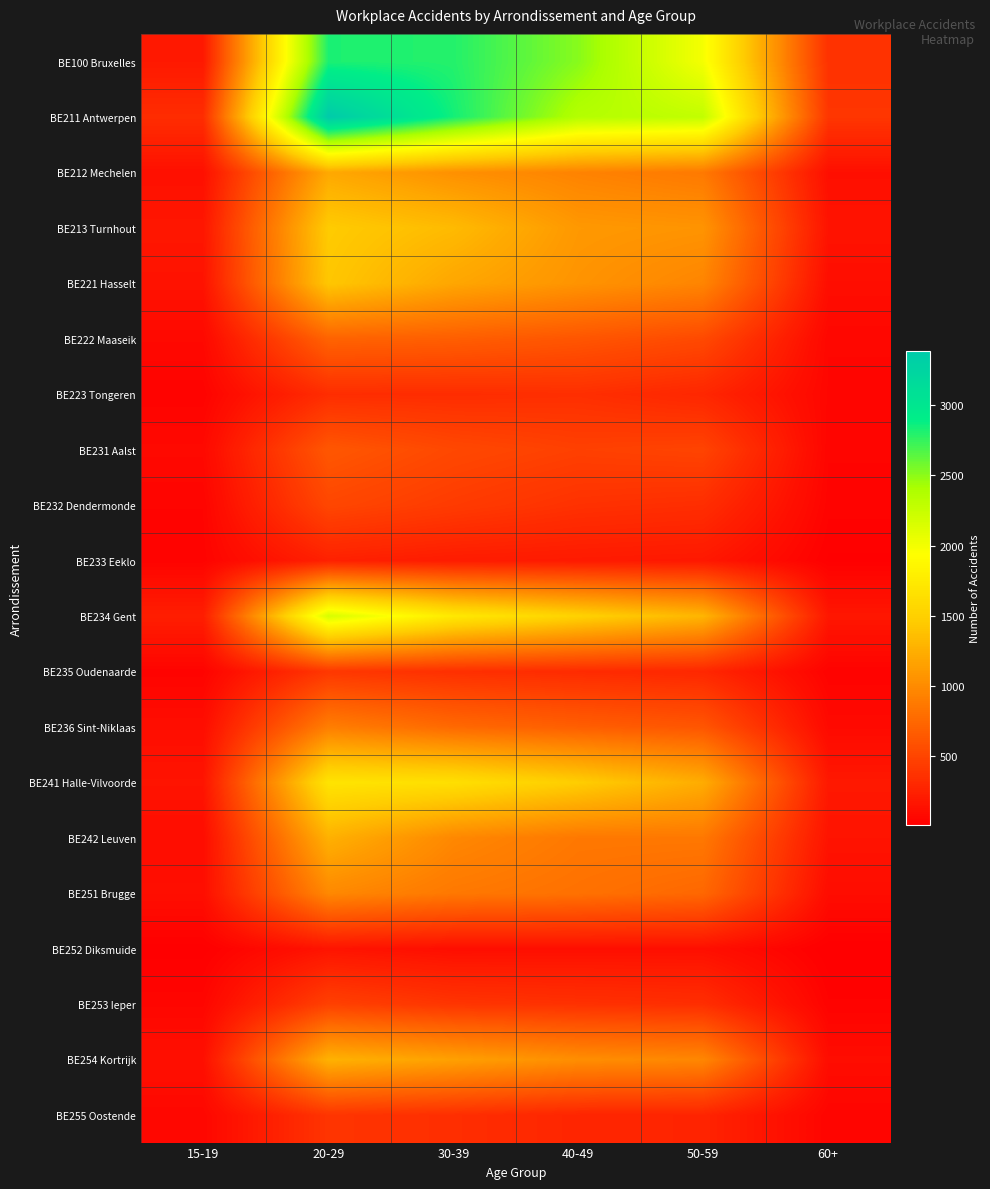

What is the total value across all series at 60+?

2346